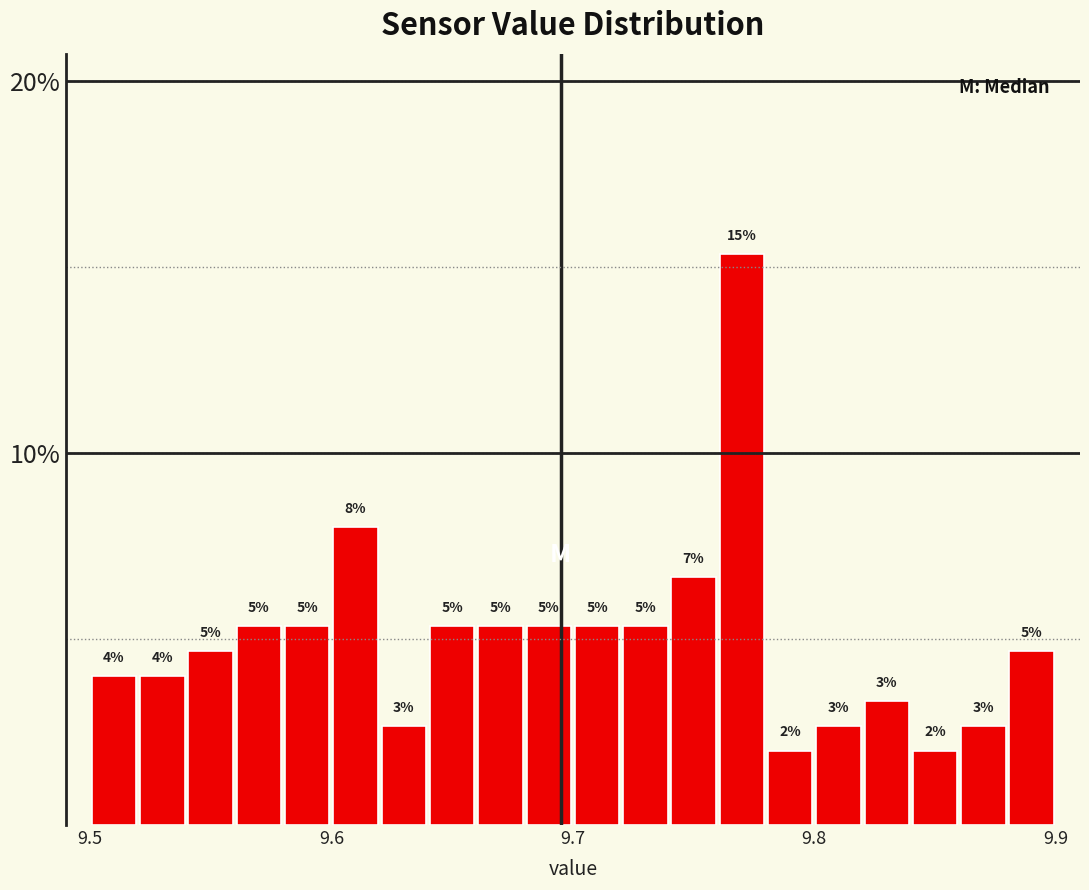

Around what value on the x-axis is the tallest bar? Give the approximate position of its centre, as read against the axis.

9.77